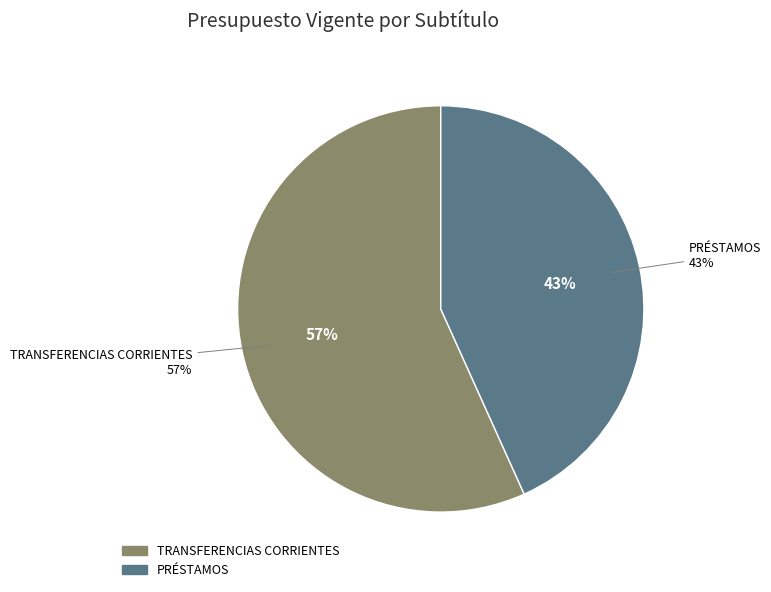

What is the change in value from TRANSFERENCIAS CORRIENTES to PRÉSTAMOS?

-468957000